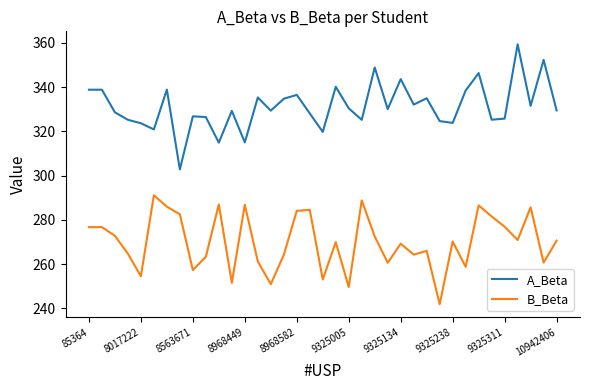

Which series has the largest total across all categories?

A_Beta